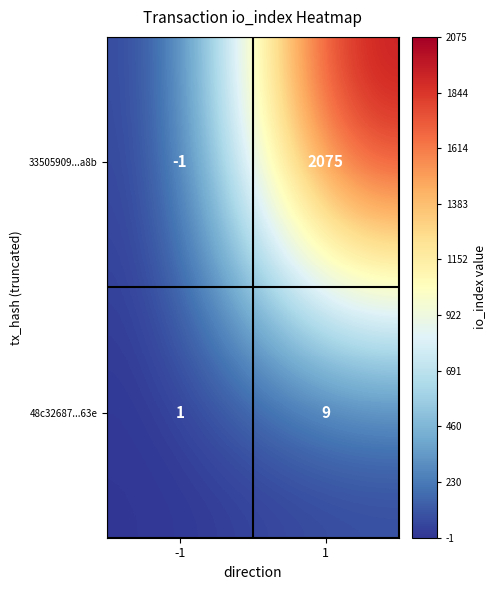

How many values in 33505909...a8b are below zero?

1